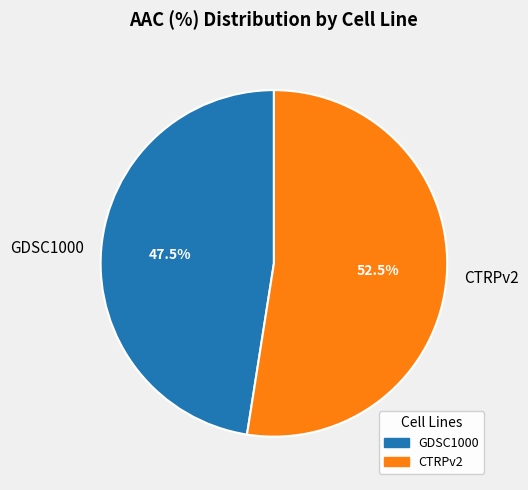

To the nearest percent, what is the average slice percentage?

50%